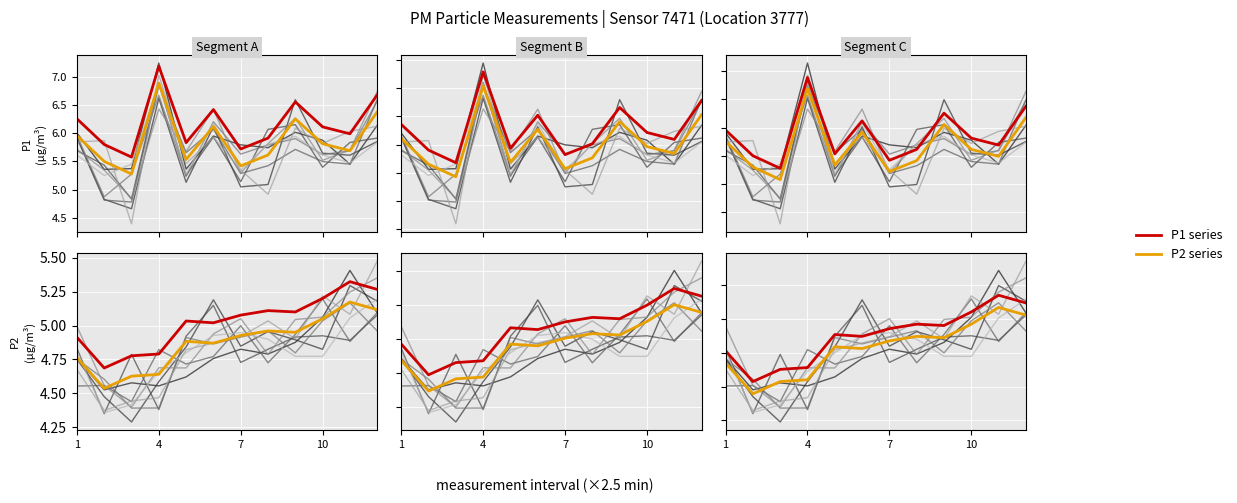

Which series has the widest spread of values?

P2 series